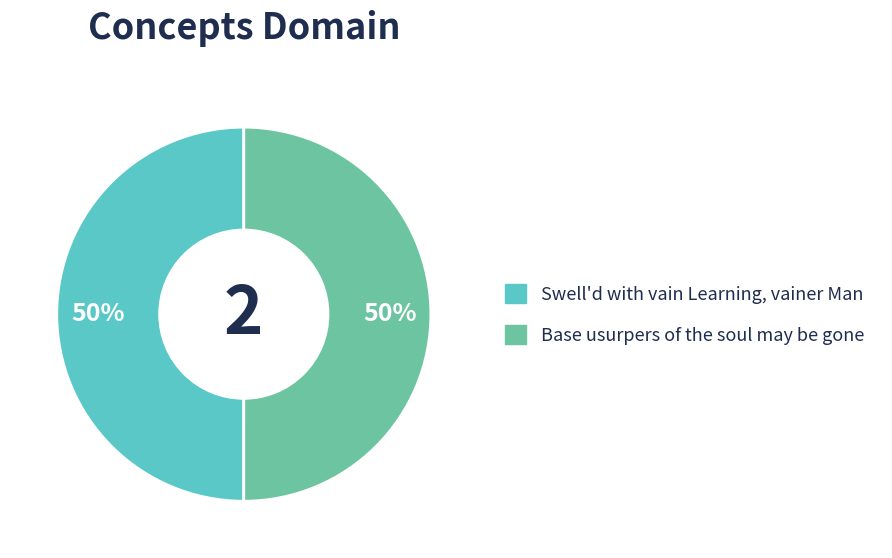

How many segments does this pie chart have?

2